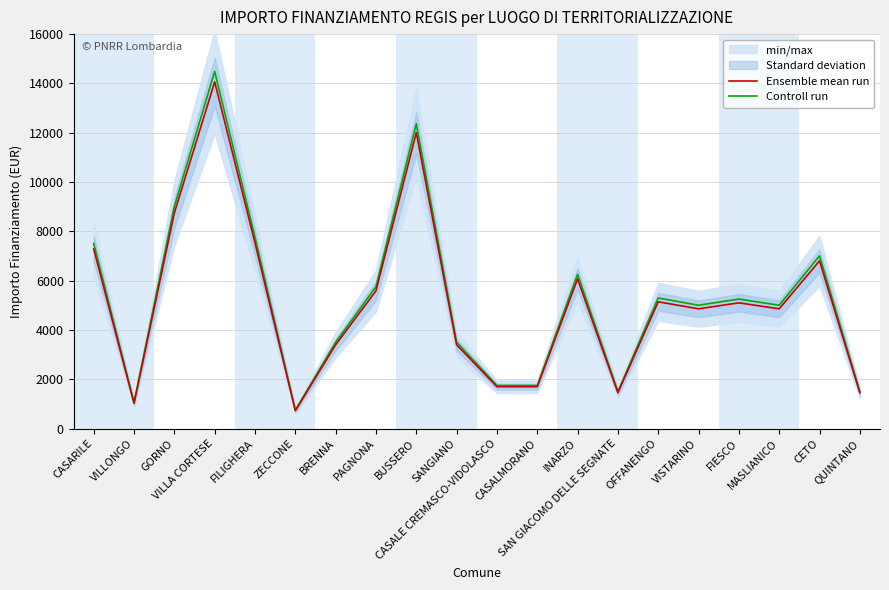

What is the difference between the highest and lowest values at INARZO?

182.2